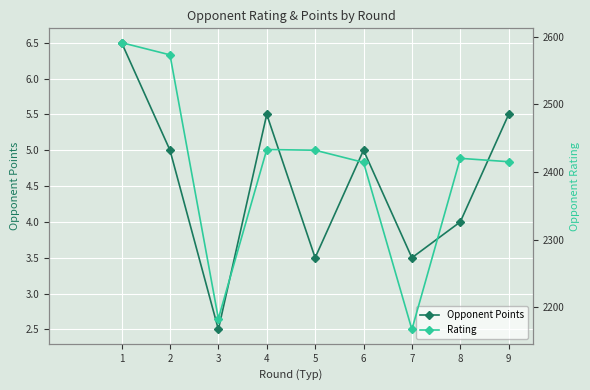

What is the value of the Rating point at the 9th from the left?

2415.0